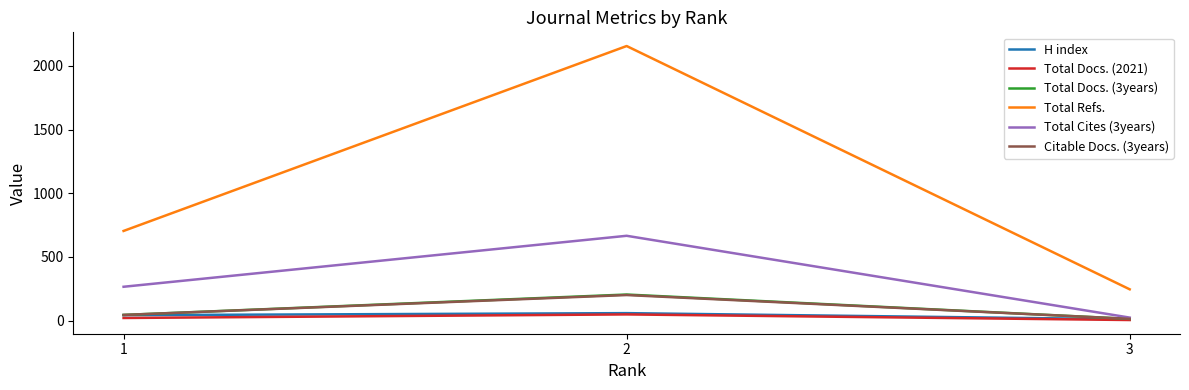

What is the lowest value of the Total Refs. series?

246